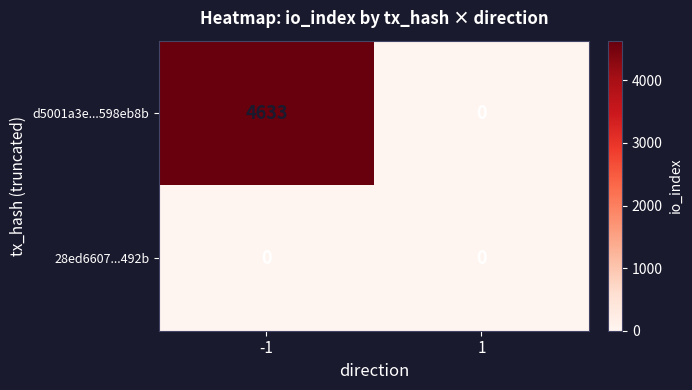

Reading left to right, list all the values displayed in this chart.

d5001a3e...598eb8b: 4633	0
28ed6607...492b: 0	0